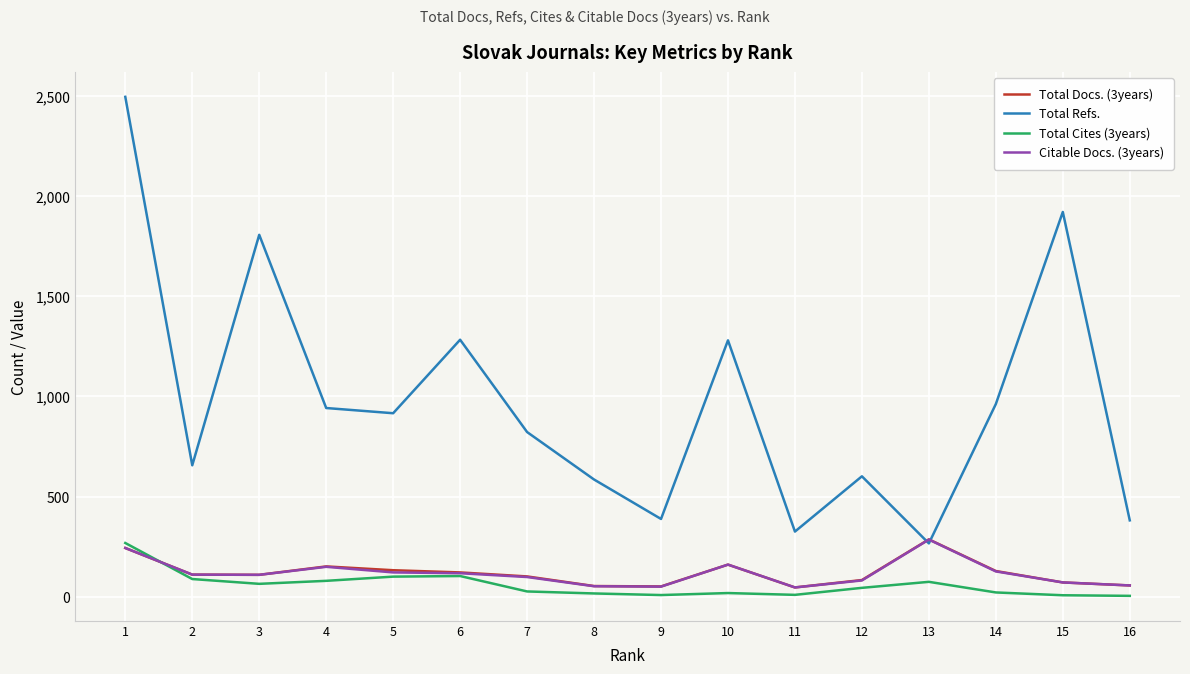

The value of Total Docs. (3years) at 16 is 56. True or false?

True